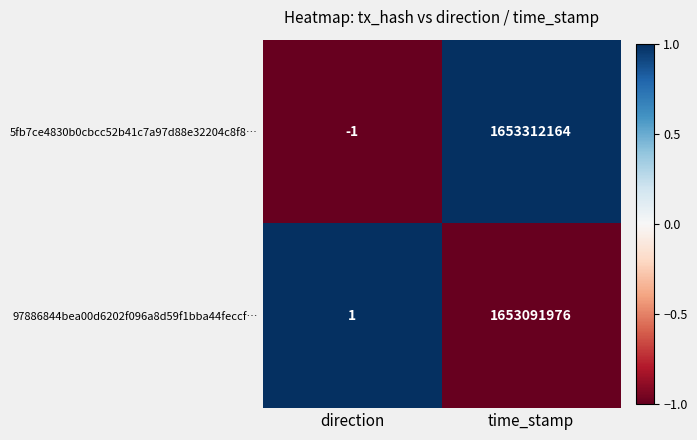

The value of 5fb7ce4830b0cbcc52b41c7a97d88e32204c8f8… at time_stamp is 467869271. True or false?

False